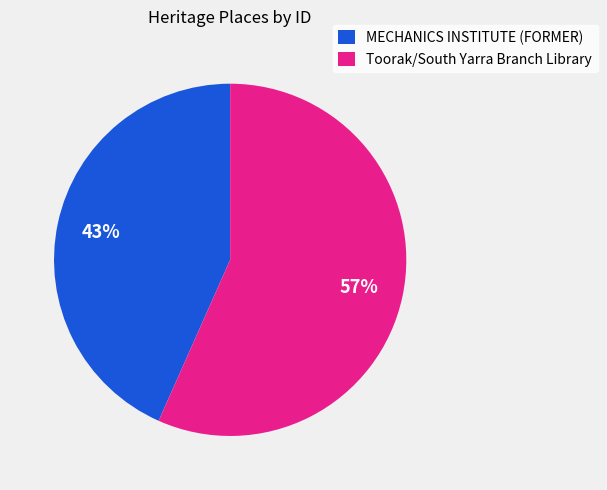

Which slice is the largest?

Toorak/South Yarra Branch Library